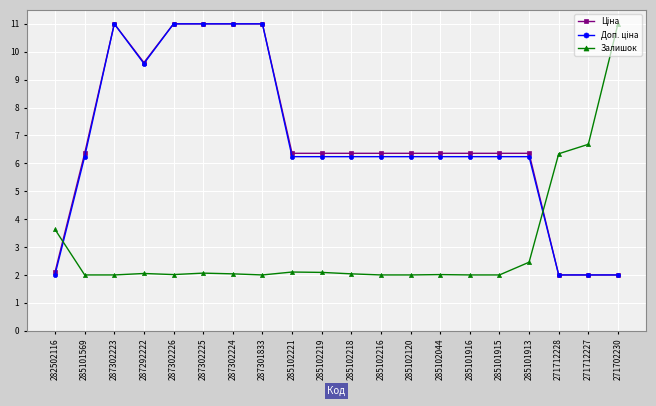

Where is Залишок nearest to the value 6?

271712228